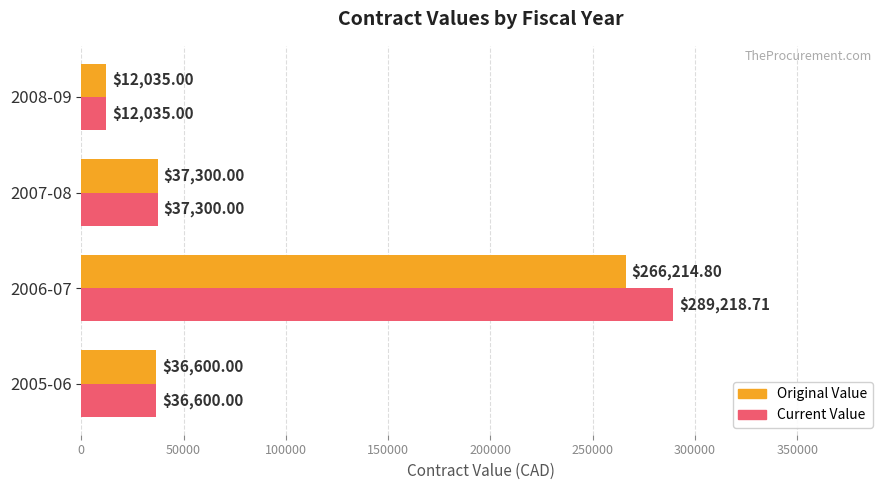

At which category is the sum across all series the highest?

2006-07